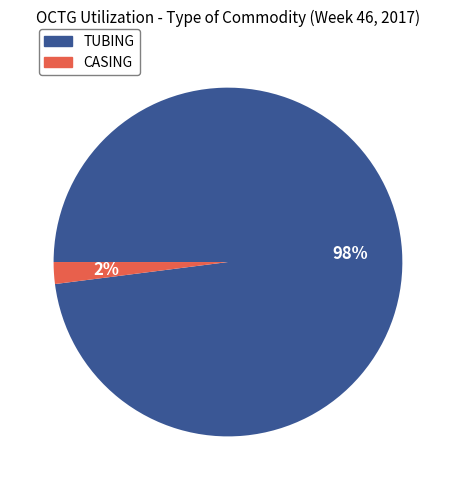

The CASING slice represents 7% of the pie. True or false?

False